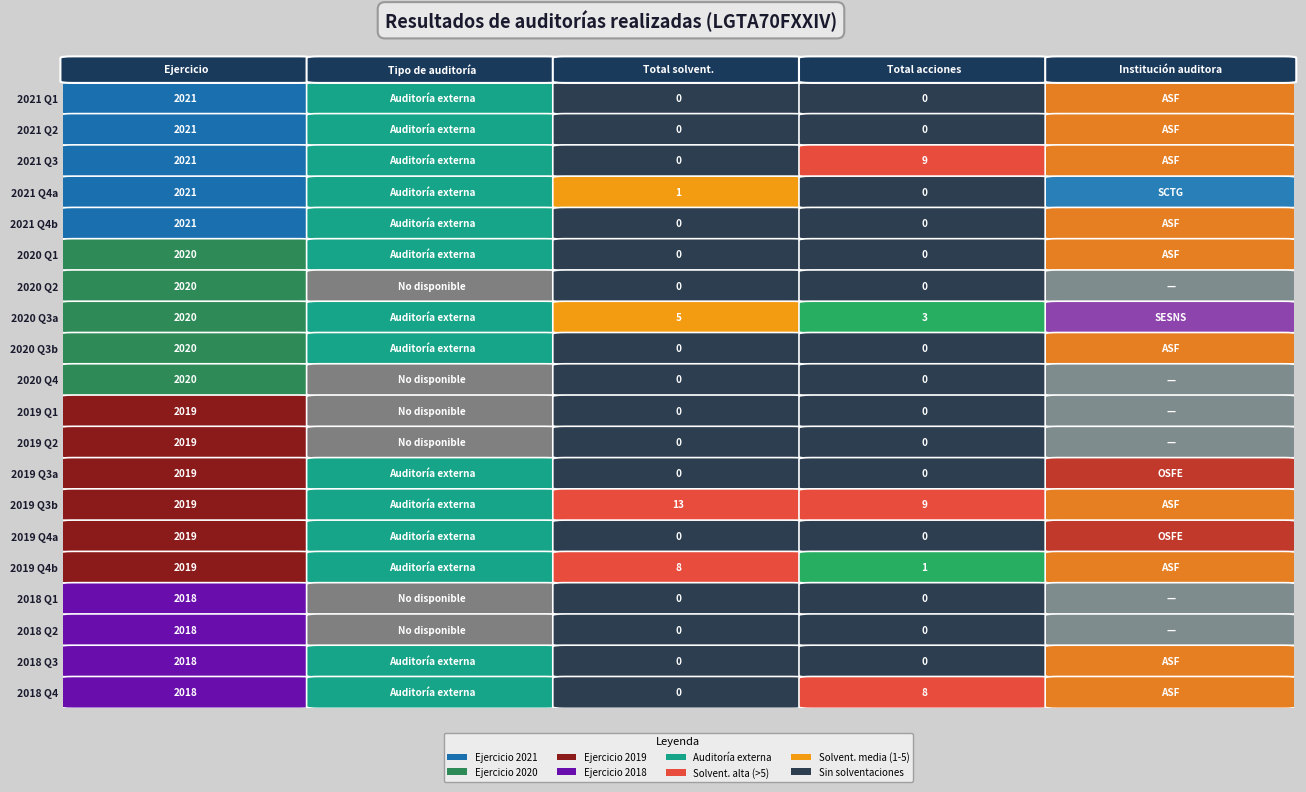

What is the total value across all series at 0?

27